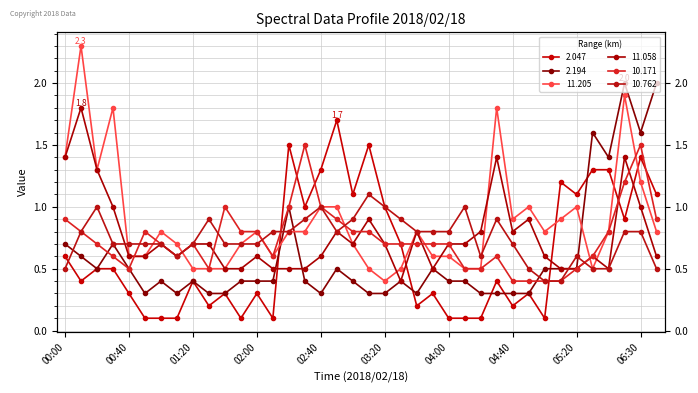

What is the difference between the second highest and minimum values in the 10.171 series?

1.1